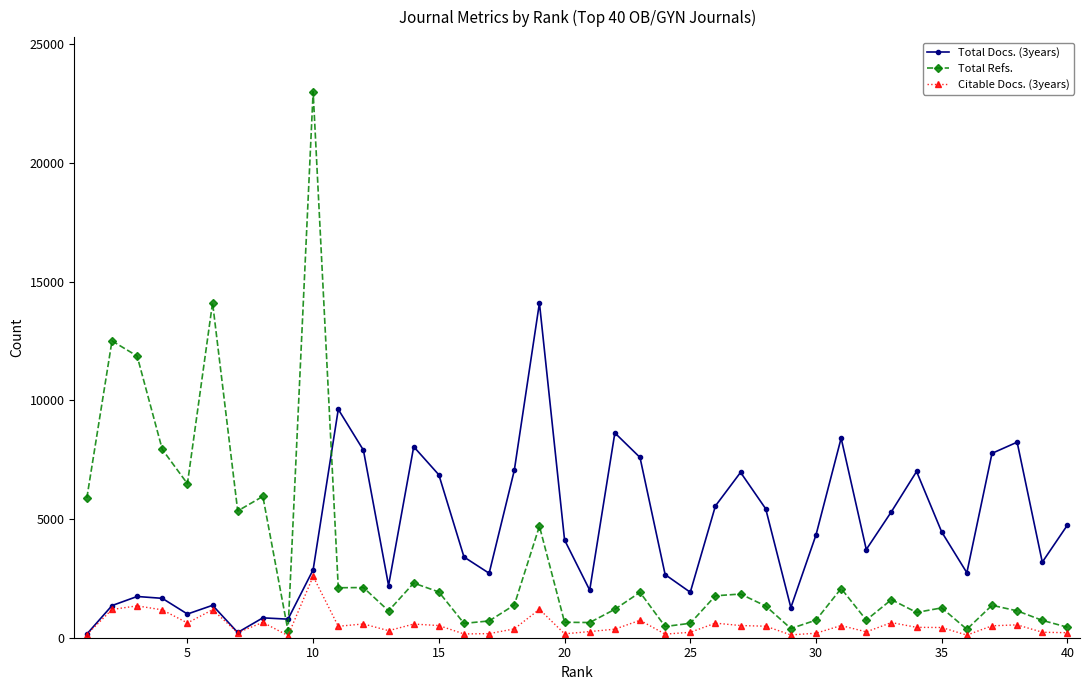

List the series in order of their peak value, highest first.

Total Refs., Total Docs. (3years), Citable Docs. (3years)